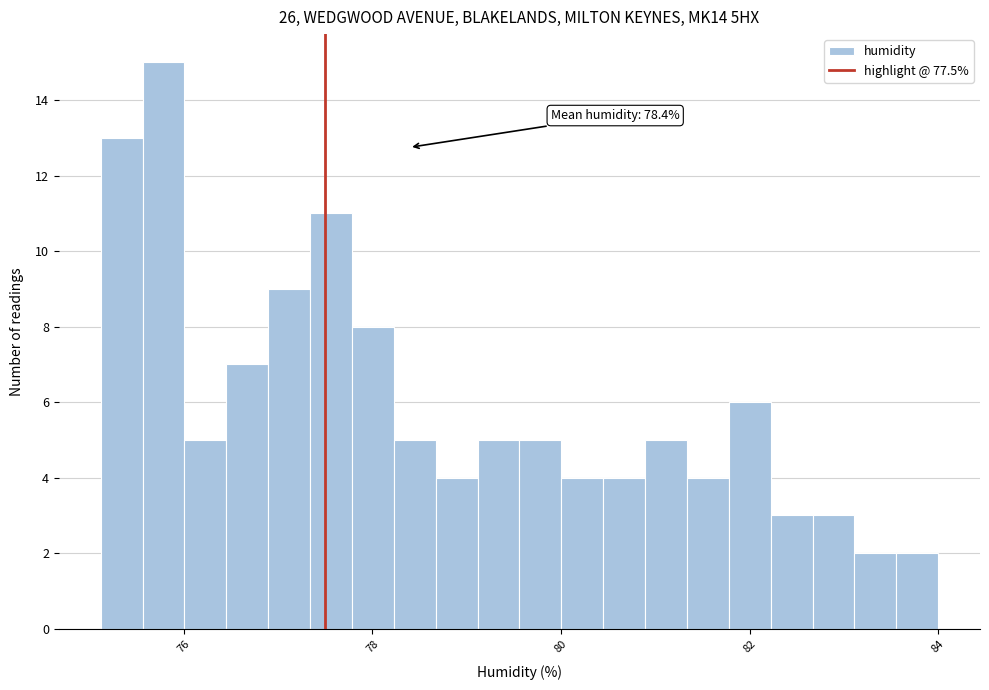

Read against the x-axis, roughly where is the centre of the tallest bar?

75.8